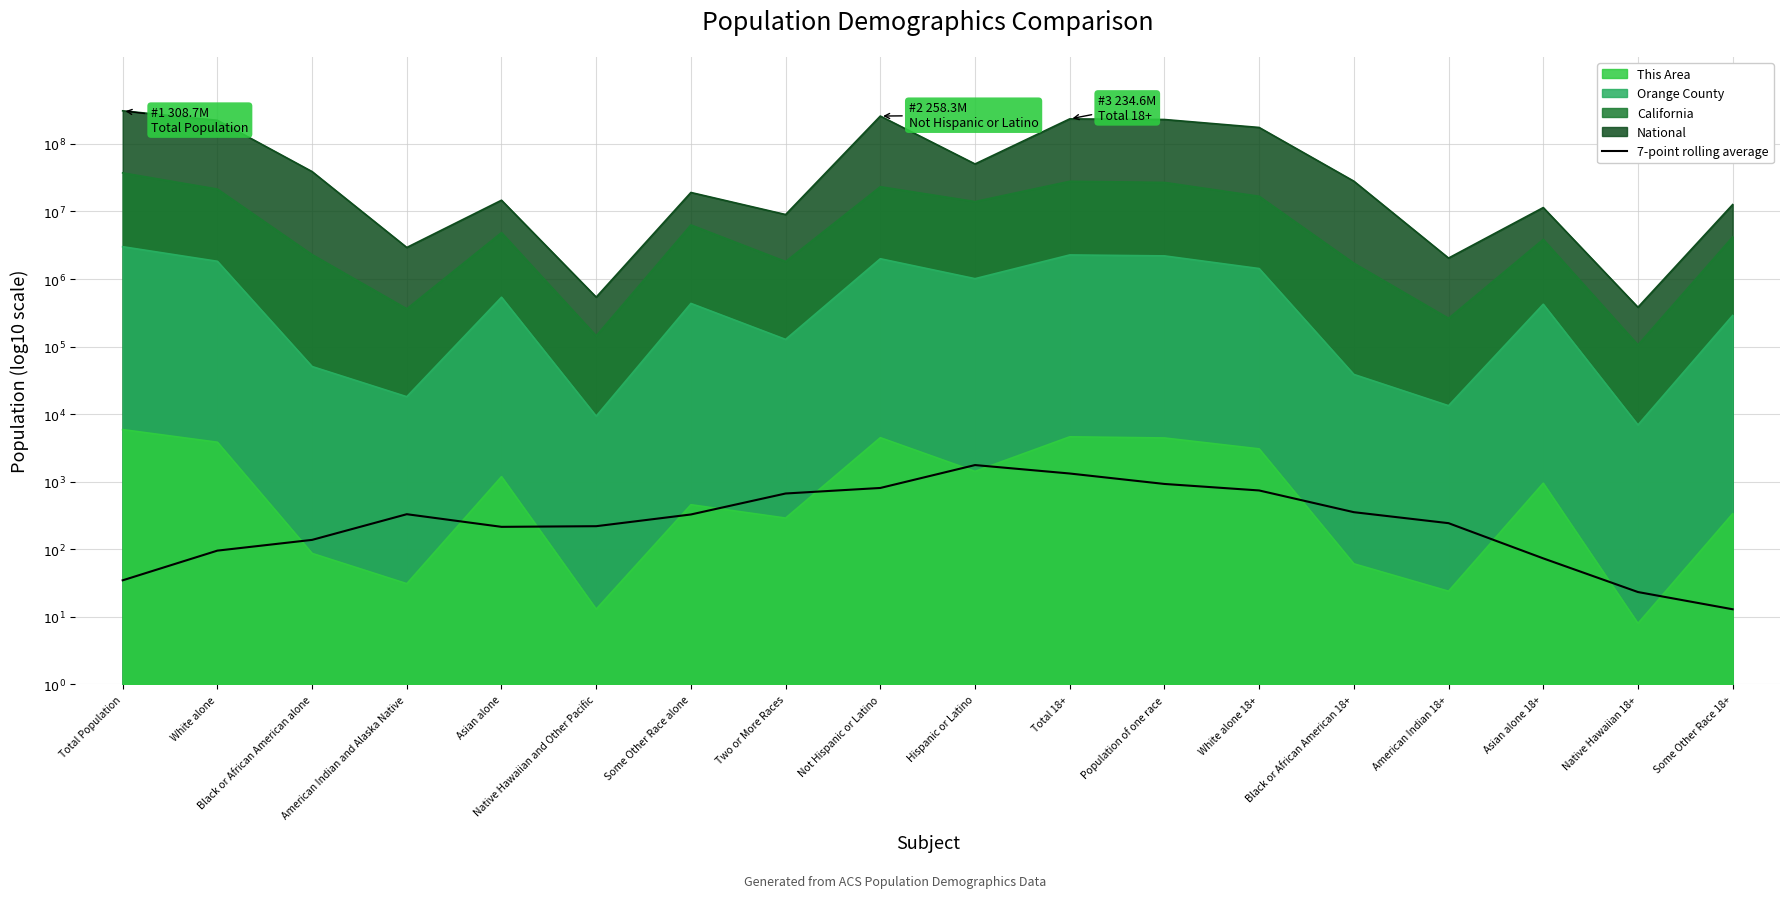

How many points are lower than both their immediate neighbors (excluding endpoints)?

1